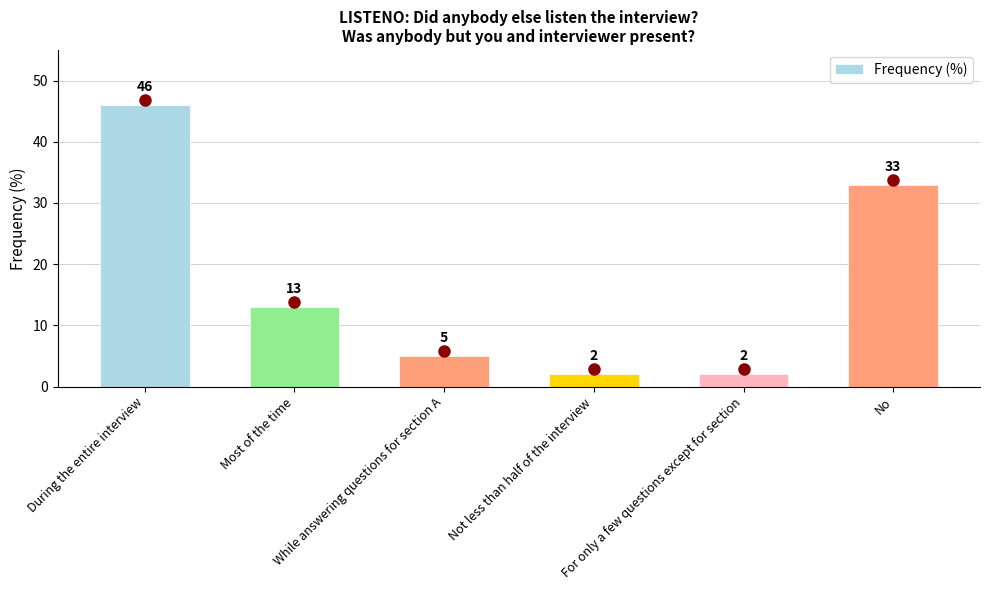

The chart shows a value of 75 at During the entire interview. True or false?

False